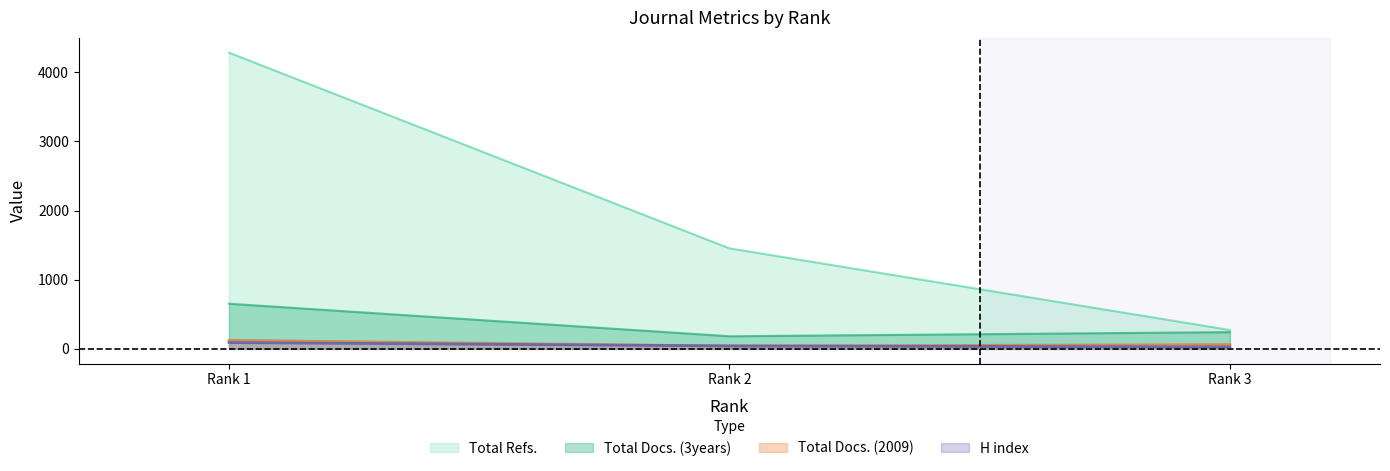

What is the value of the Total Refs. point at the 3rd from the left?

273